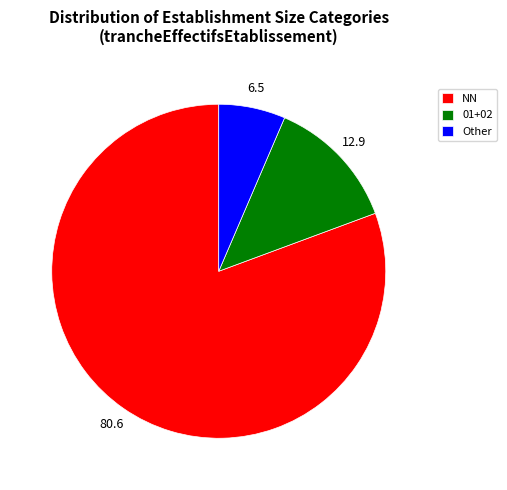

What is the smallest slice in the pie chart?

Other